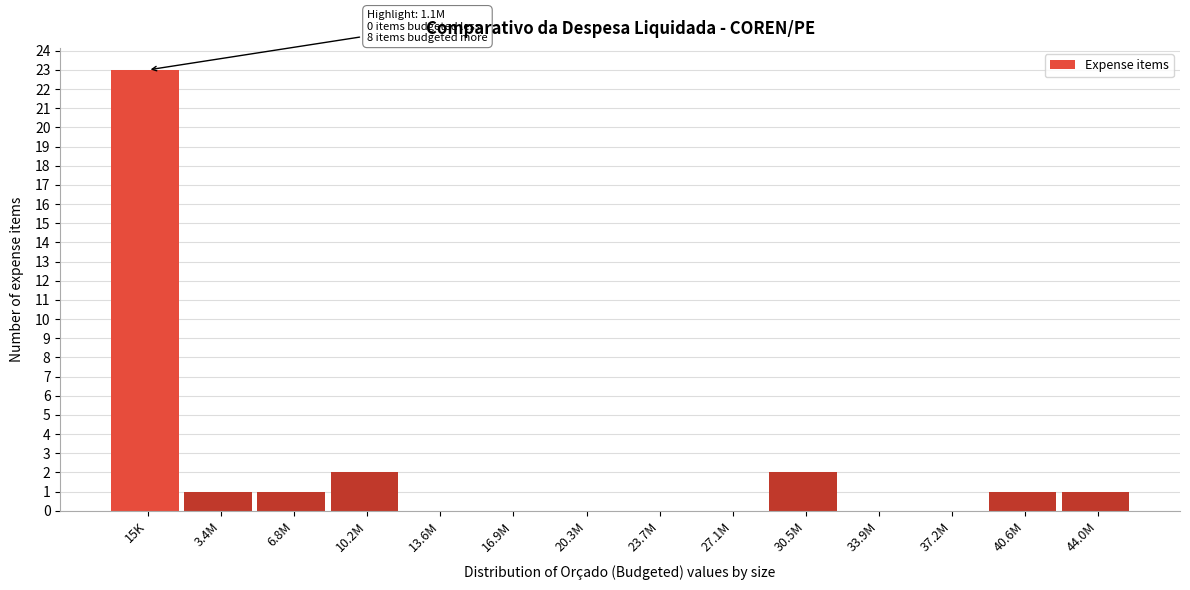

Reading left to right, what are all the values shown in this chart?

15K=23	3.4M=1	6.8M=1	10.2M=2	13.6M=0	16.9M=0	20.3M=0	23.7M=0	27.1M=0	30.5M=2	33.9M=0	37.2M=0	40.6M=1	44.0M=1